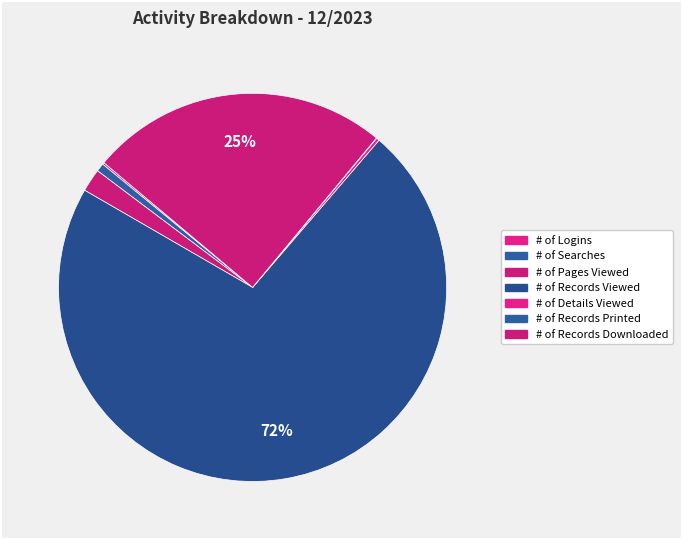

True or false: # of Records Printed accounts for 0% of the total.

True